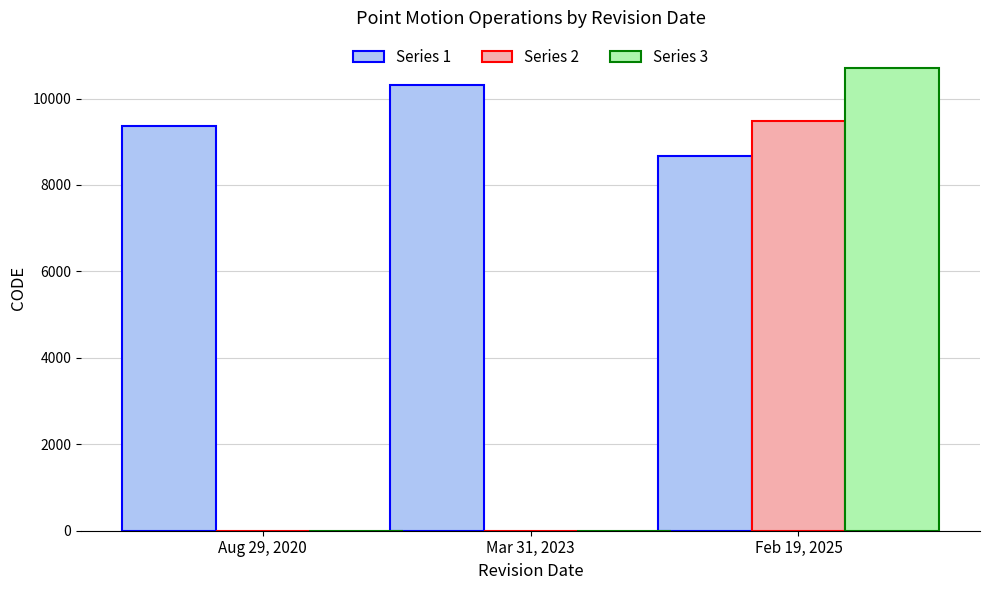

Which category has the highest value in the Series 3 series?

Feb 19, 2025